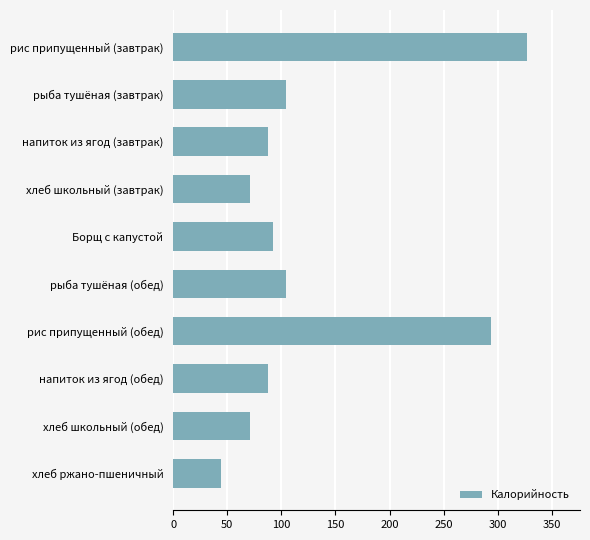

What is the difference between the values at рыба тушёная (завтрак) and рис припущенный (завтрак)?

223